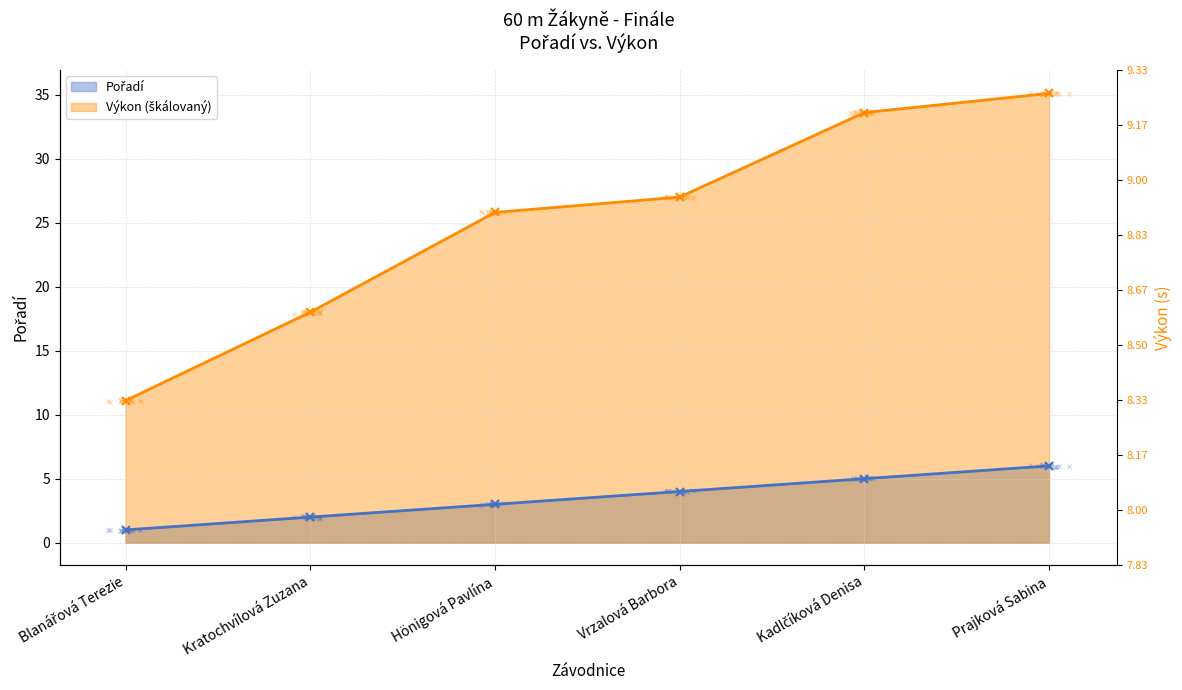

At which category is the sum across all series the highest?

Prajková Sabina